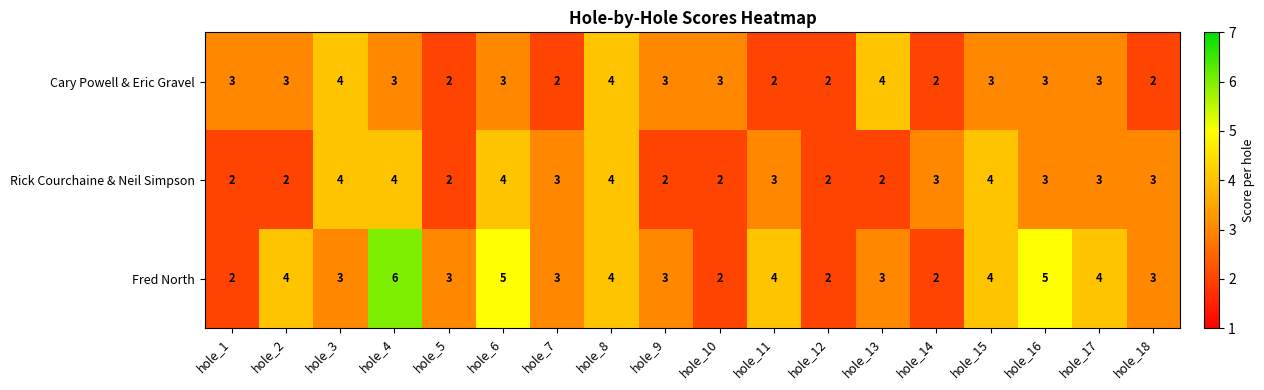

Is it true that Fred North equals 1 at hole_5?

False